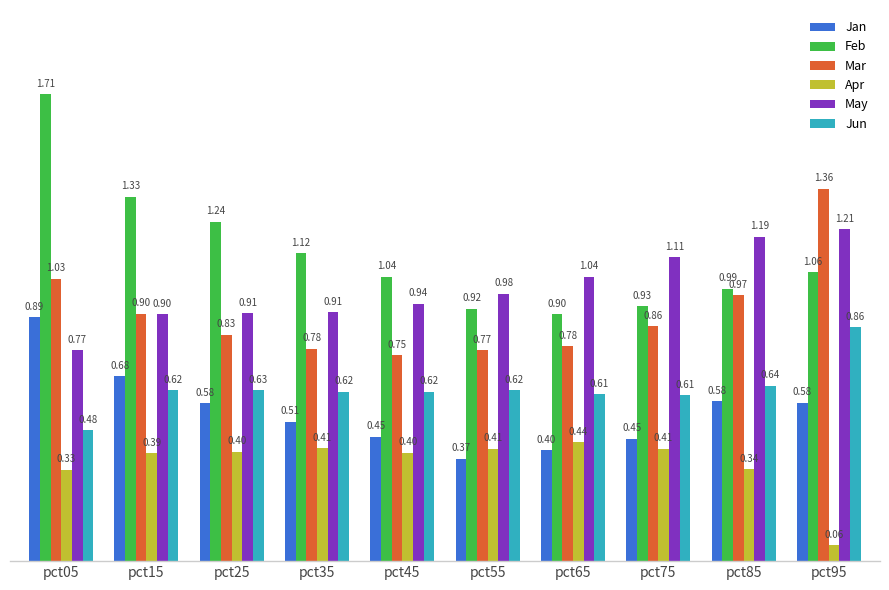

At which category is the sum across all series the highest?

pct05